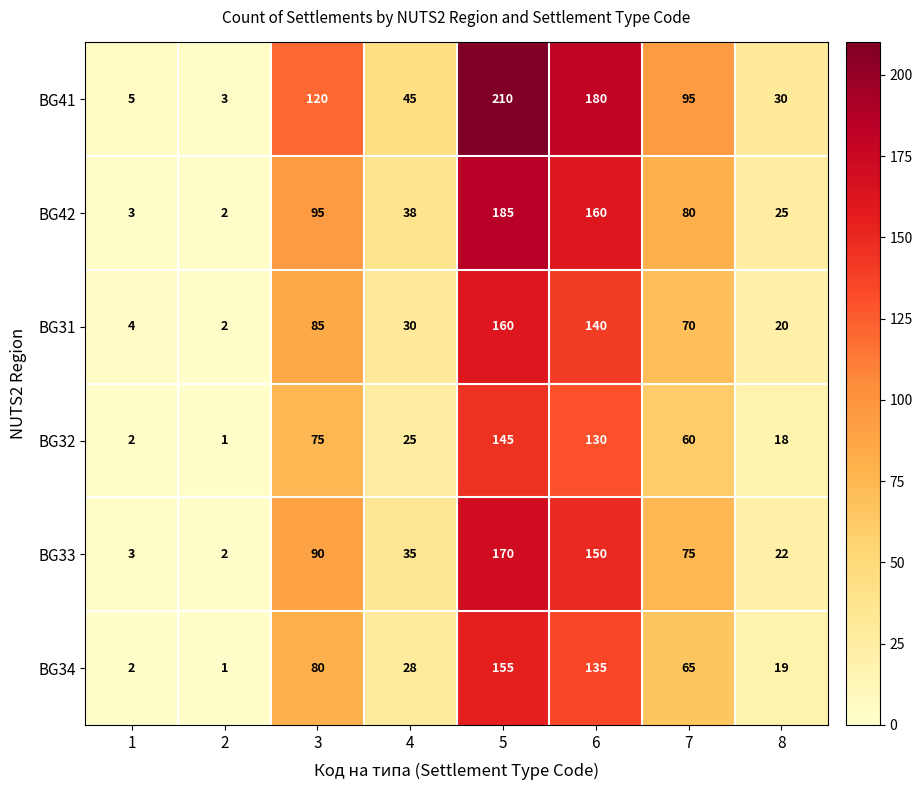

Which label corresponds to the largest value in the chart?

5